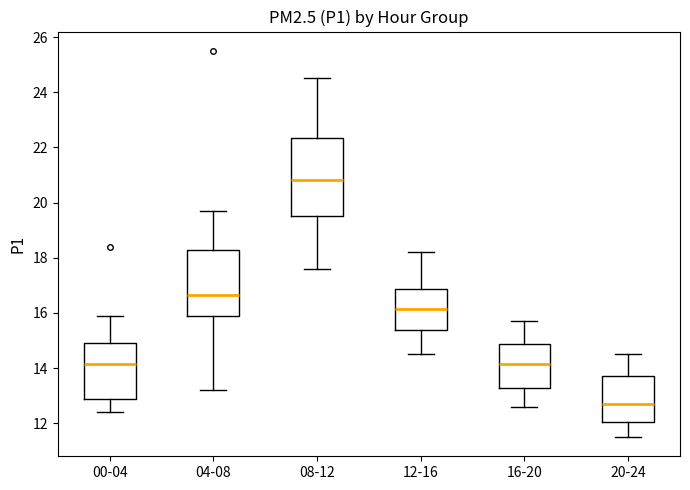

Where is the lower edge of the box for 04-08 on the y-axis? The values are not printed on the chart, so give them approximately, as read against the axis.

15.8